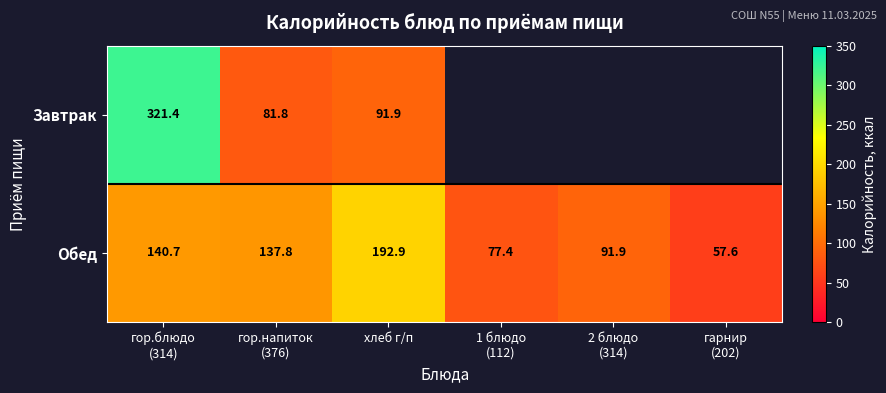

Between 1 блюдо
(112) and гор.блюдо
(314), which is larger?

гор.блюдо
(314)